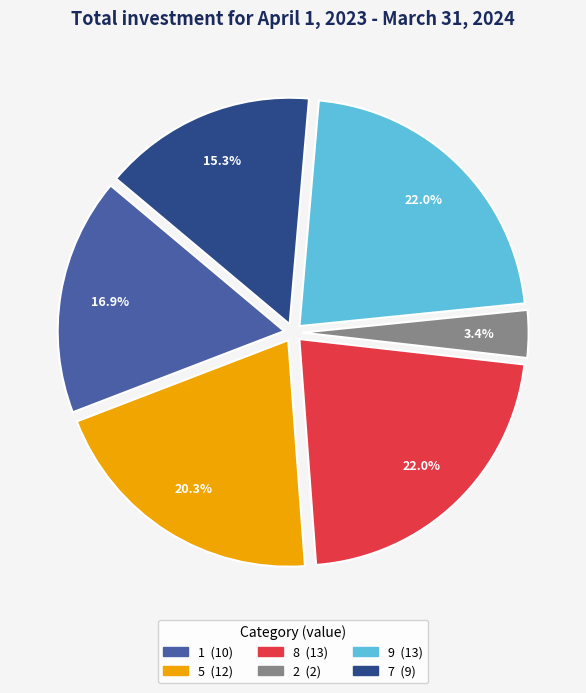

Does any single category account for the majority?

No